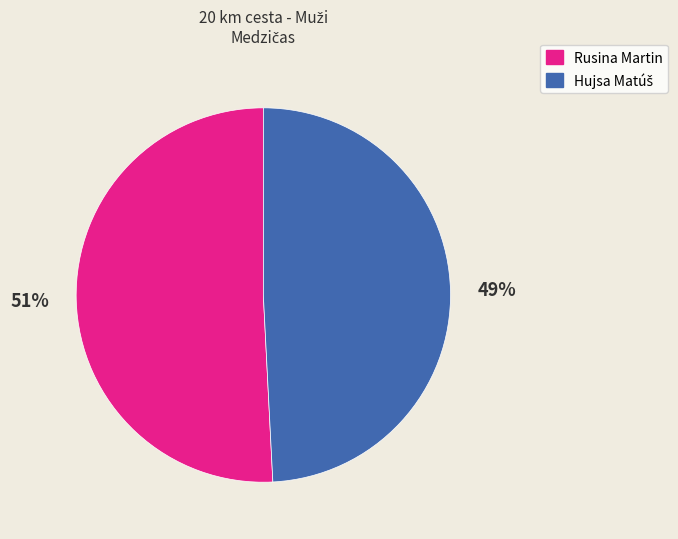

The Rusina Martin slice represents 51% of the pie. True or false?

True